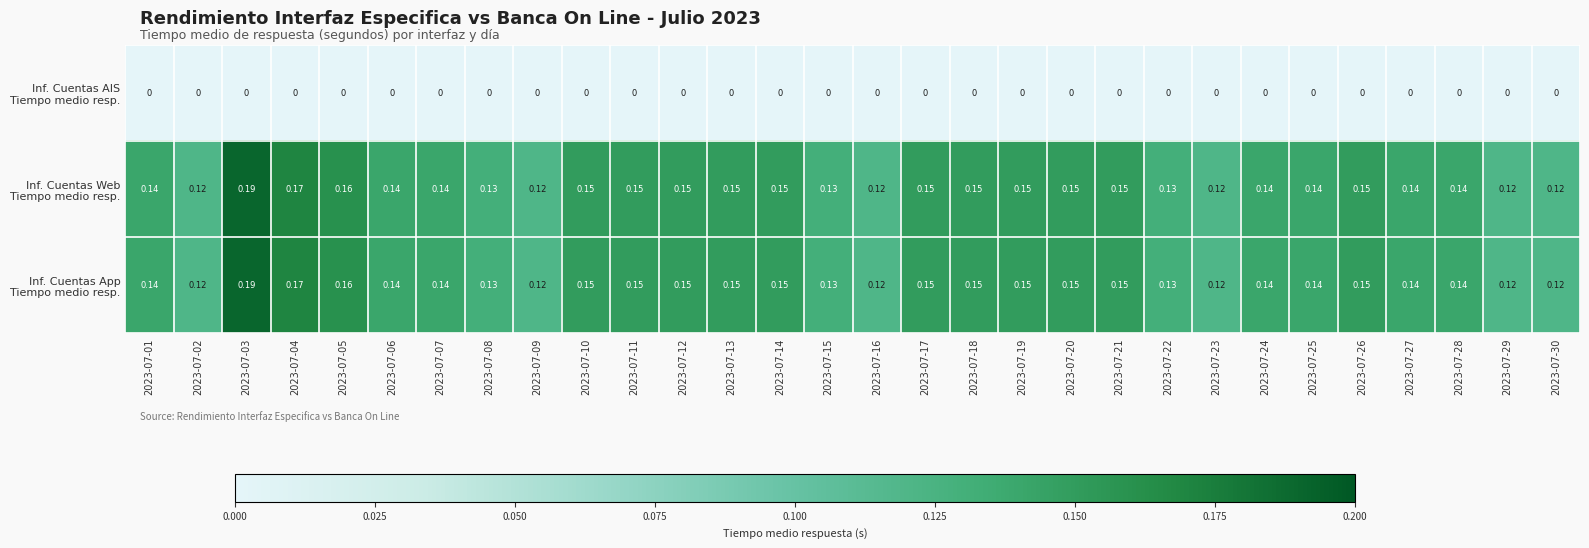

What is the difference between the highest and lowest values at 2023-07-14?

0.1